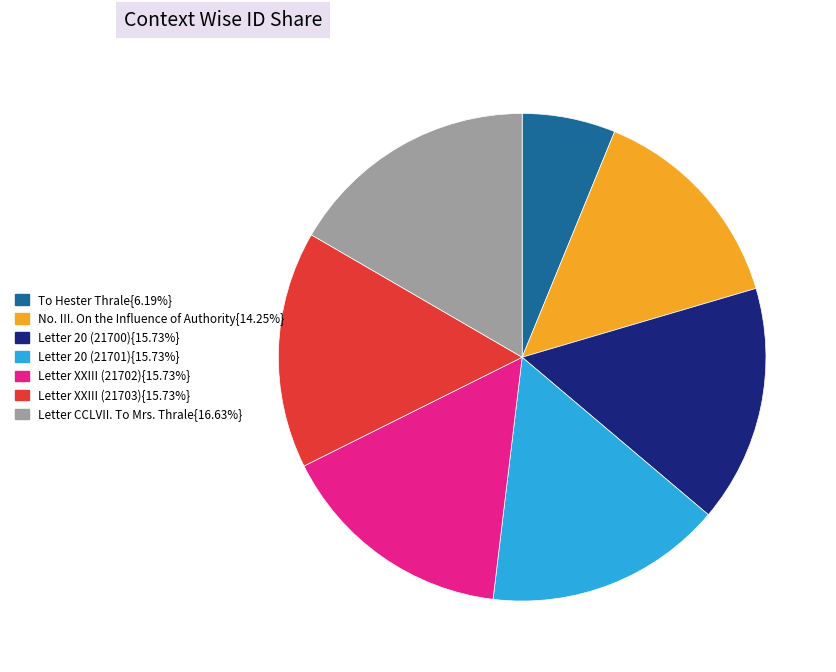

Is there any slice that represents more than half of the pie?

No